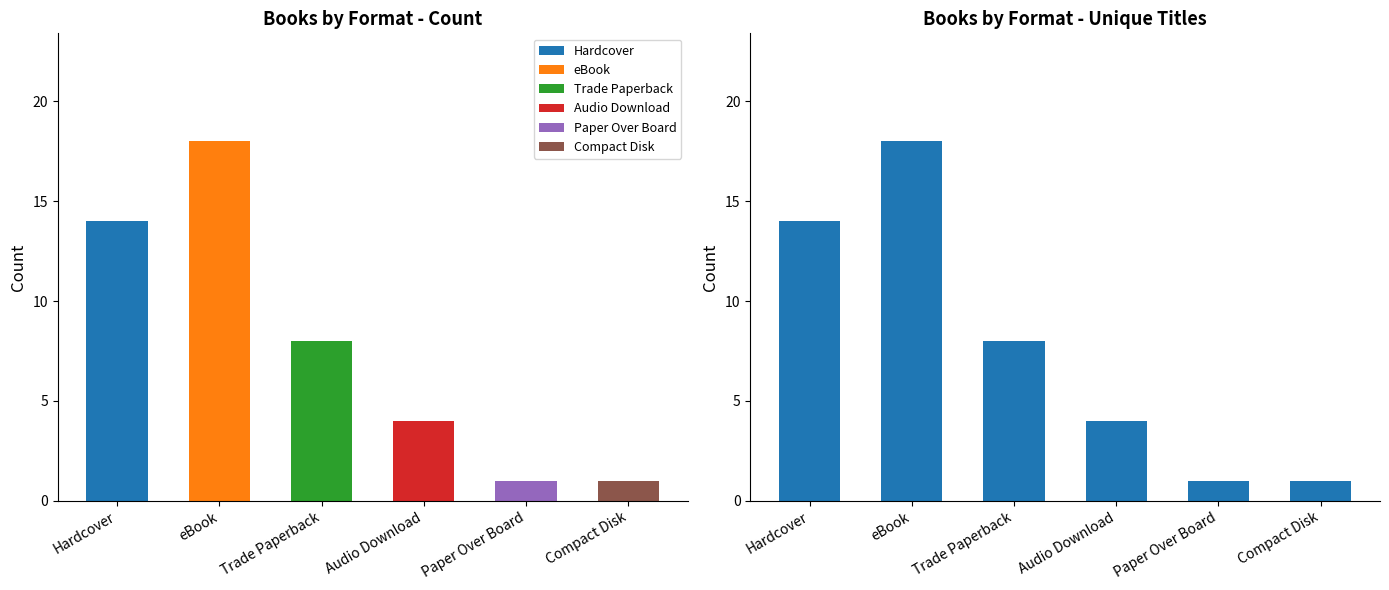

What is the difference between the values at Hardcover and Compact Disk?

13